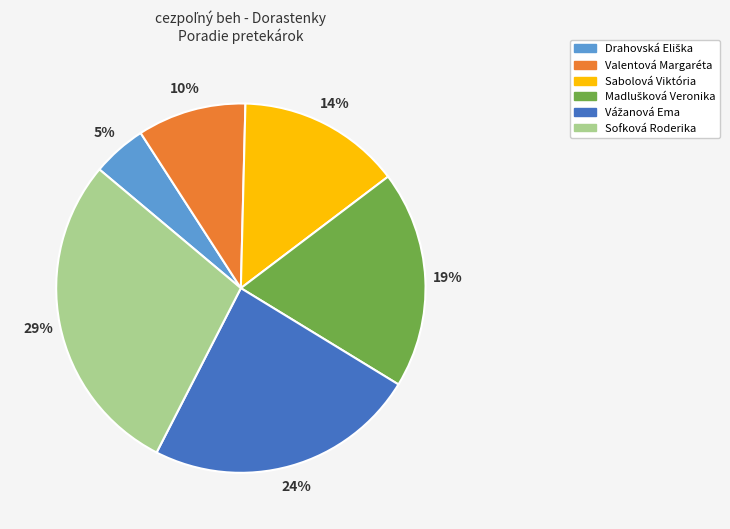

True or false: Sabolová Viktória accounts for 7% of the total.

False